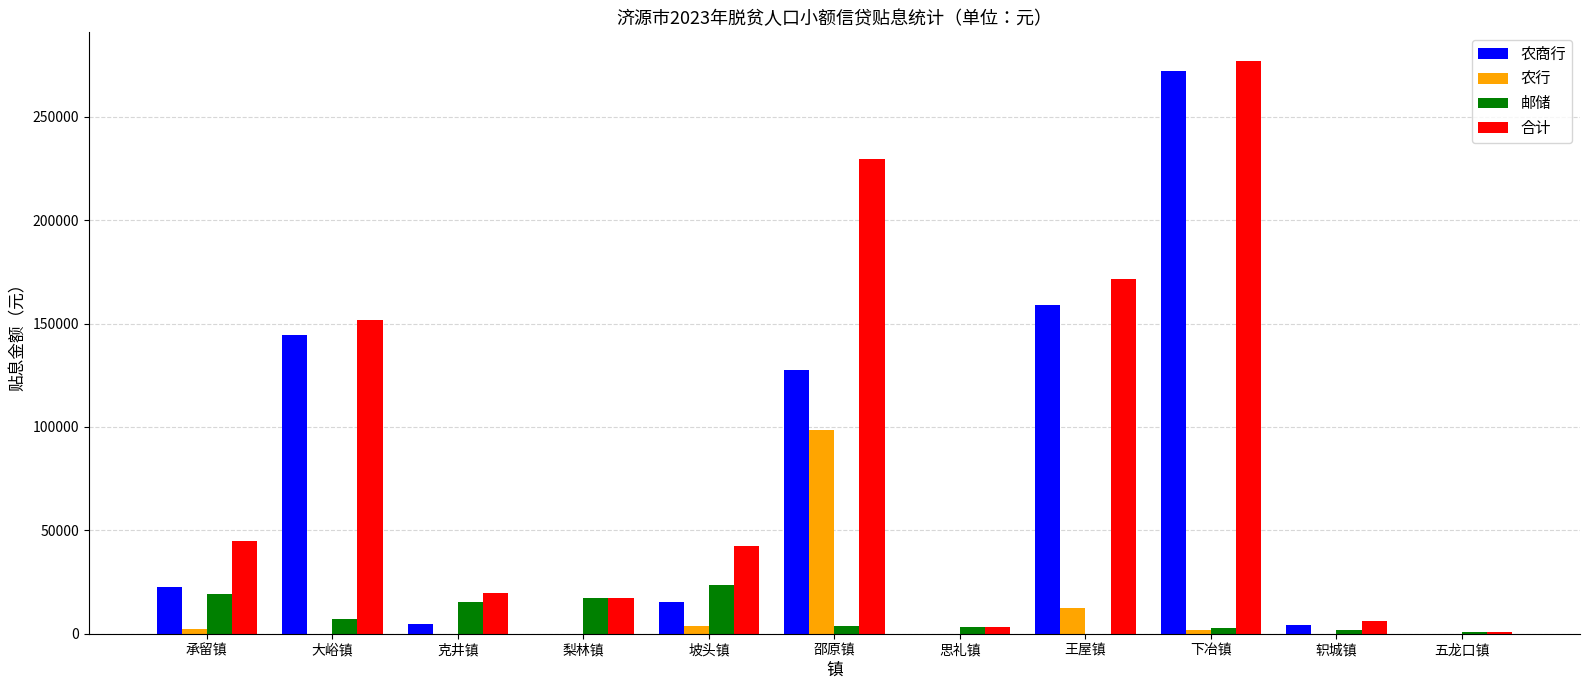

What is the sum of the 邮储 values at 坡头镇 and 下冶镇?

26231.8